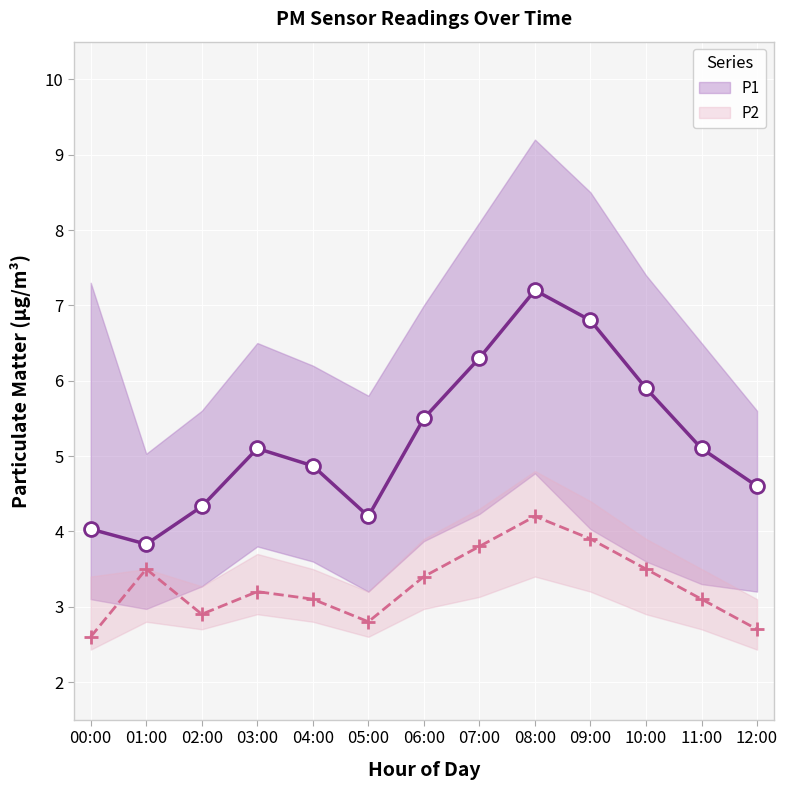

True or false: P2 has more than 0 interior local peaks.

True